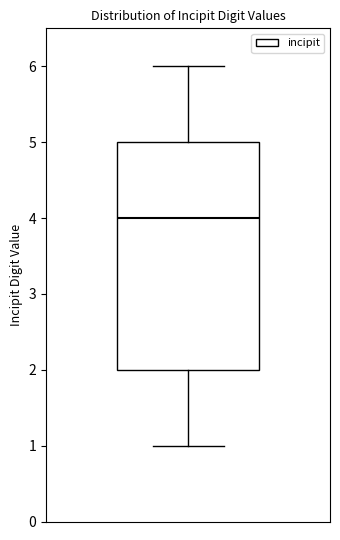

Read this box plot against the y-axis: the position of the median line, the range covered by the box, and the ends of both whiskers. The values are not printed on the chart, so give them approximately, as read against the axis.

median 4, box 2 to 5, whiskers 1 to 6